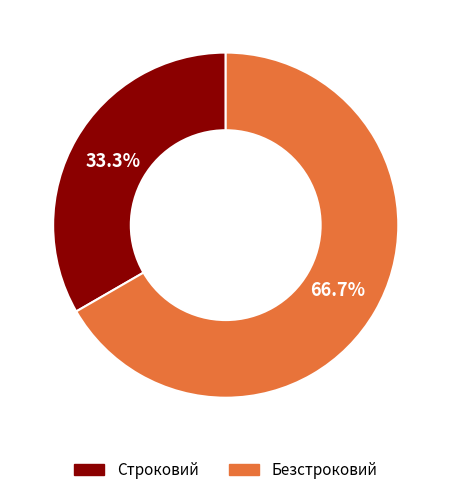

To the nearest percent, what is the difference between the largest and smallest slice percentages?

33%